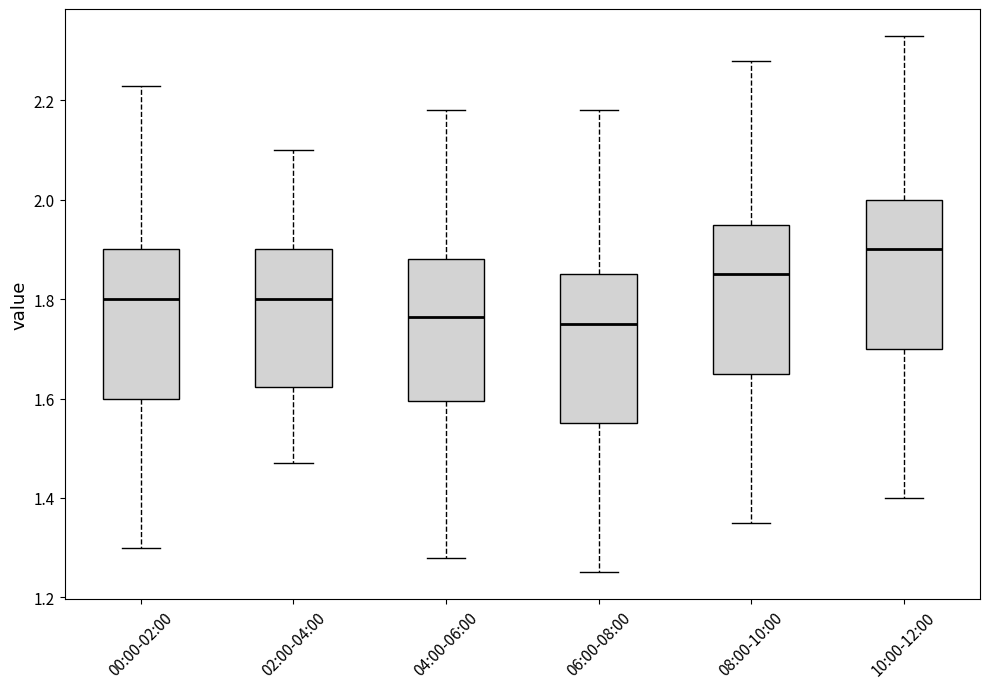

Reading left to right, transcribe this box plot: for each box, give where its median line is, the range the box spans, and where its two whiskers end, as read against the y-axis. The values are not printed on the chart, so give them approximately, as read against the axis.

00:00-02:00: median 1.80, box 1.60 to 1.90, whiskers 1.30 to 2.24
02:00-04:00: median 1.80, box 1.62 to 1.90, whiskers 1.48 to 2.10
04:00-06:00: median 1.76, box 1.60 to 1.88, whiskers 1.28 to 2.18
06:00-08:00: median 1.76, box 1.56 to 1.86, whiskers 1.26 to 2.18
08:00-10:00: median 1.86, box 1.66 to 1.96, whiskers 1.36 to 2.28
10:00-12:00: median 1.90, box 1.70 to 2.00, whiskers 1.40 to 2.34